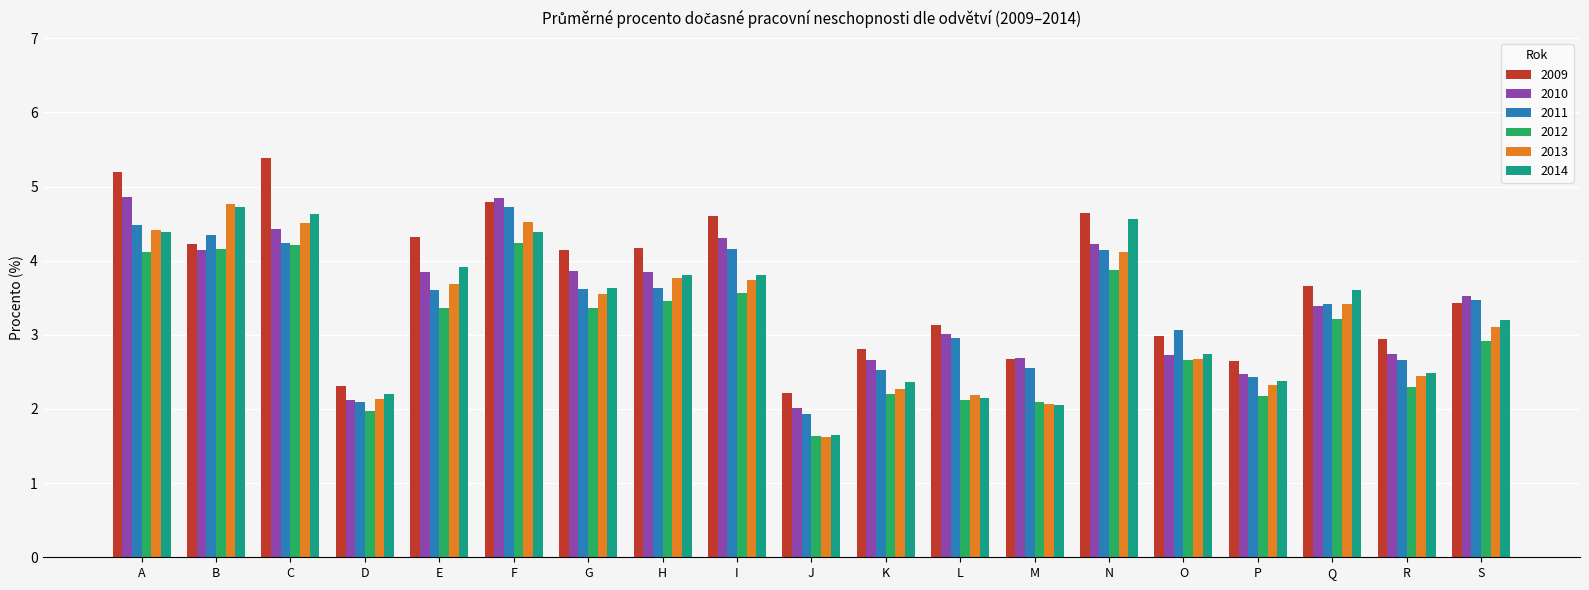

Which series changed the most between H and L?

2014